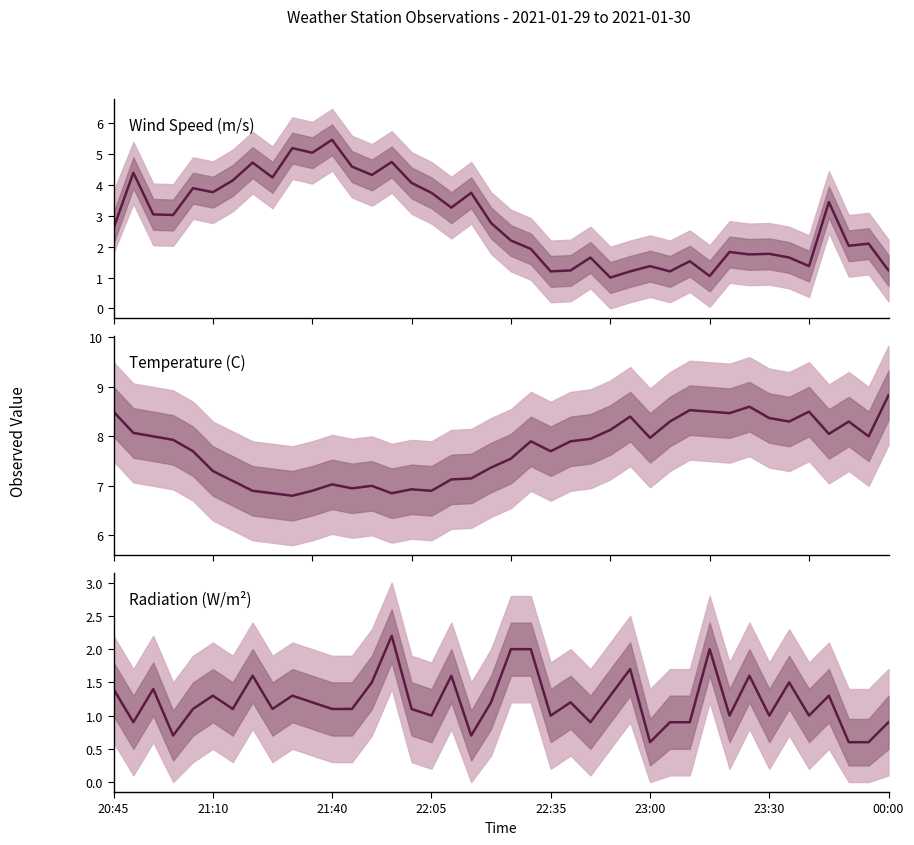

What is the difference between the second highest and minimum values in the Temperature (C) series?

1.8